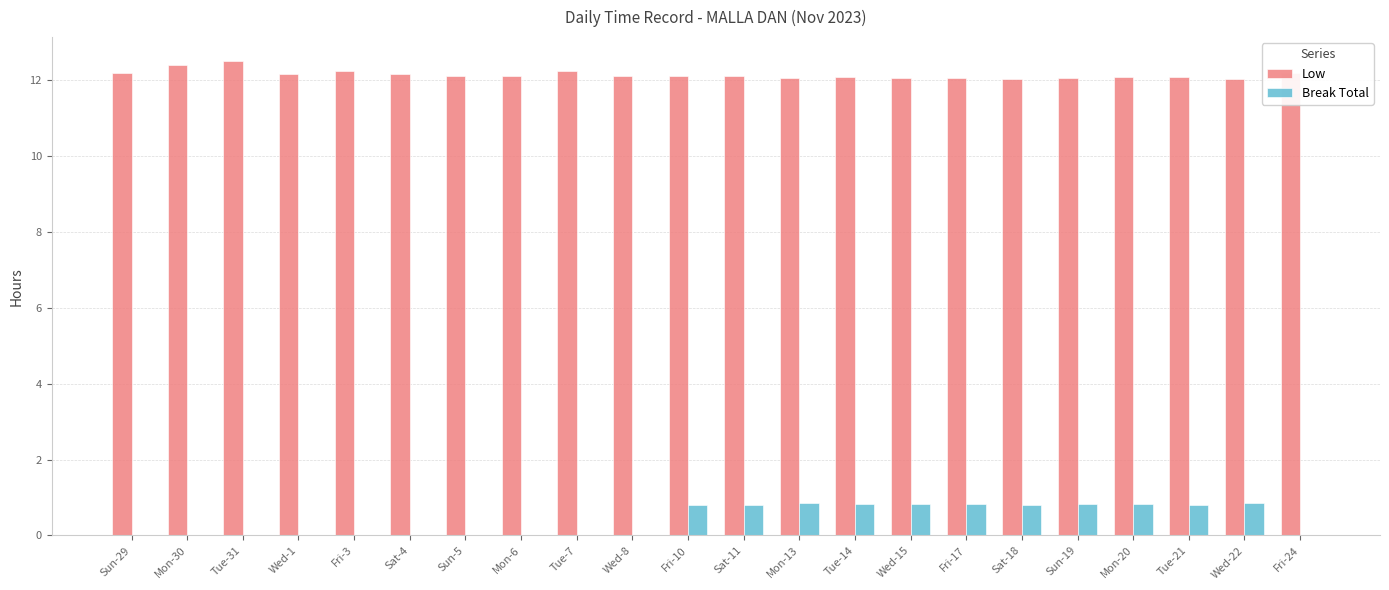

Between Sat-11 and Fri-24, which series saw the biggest shift?

Break Total